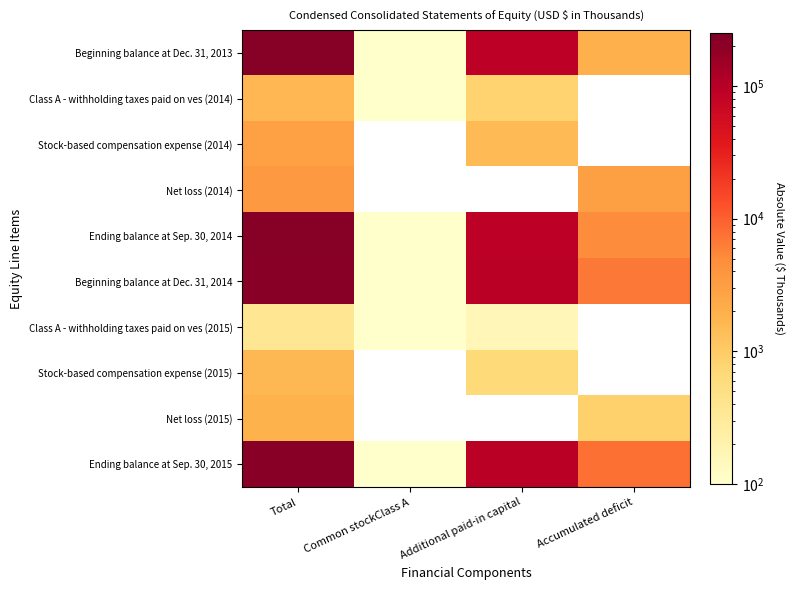

How many values in the Ending balance at Sep. 30, 2014 series are below 93841?

2